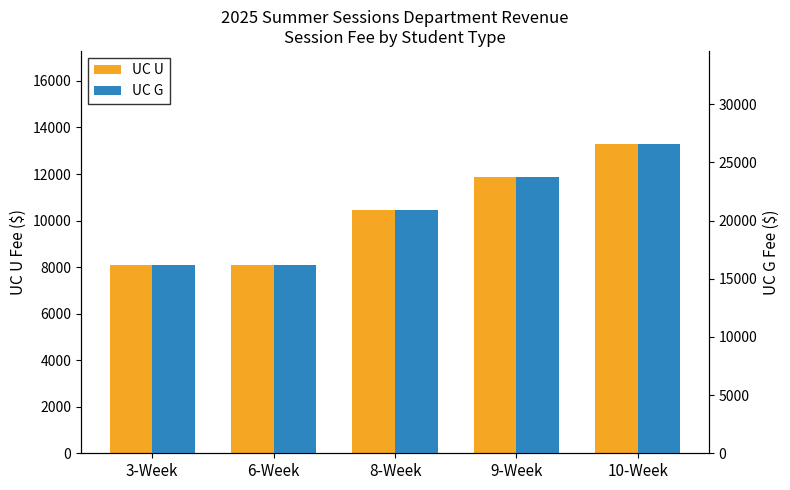

What position from the right is 10-Week?

1